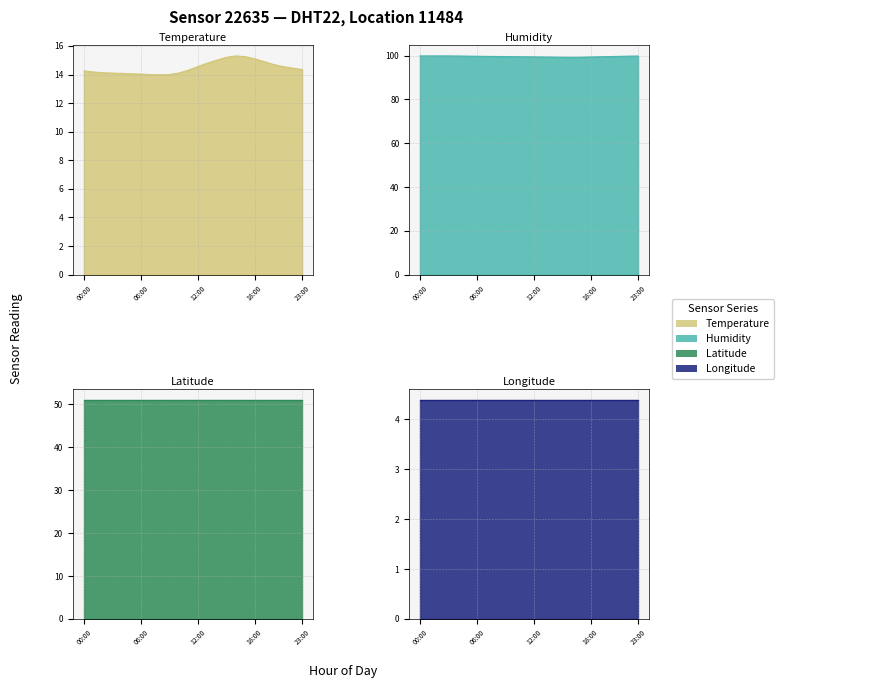

Which label corresponds to the smallest value in the chart?

08:00